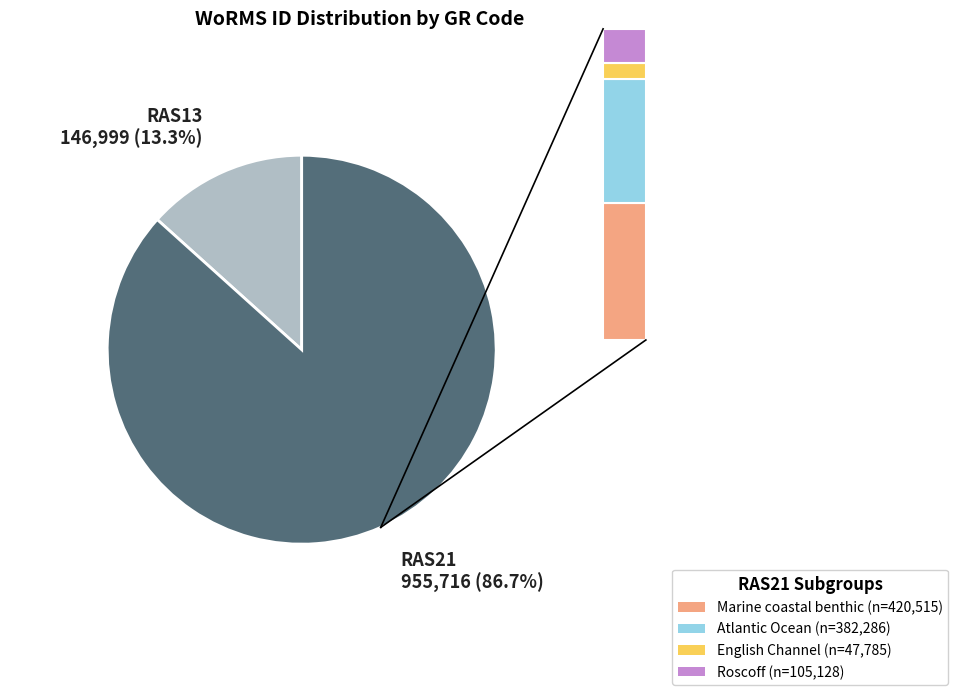

Is there a majority slice in this chart?

Yes